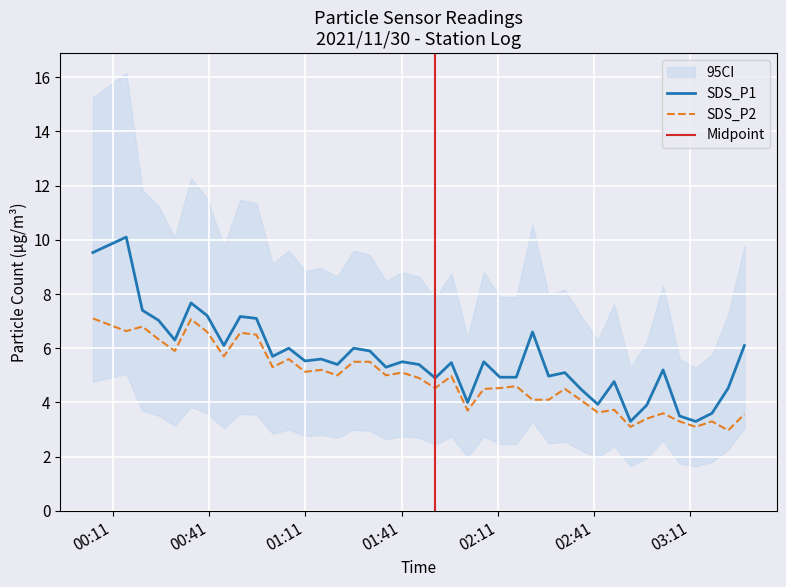

Reading right to left, transcribe all the data shown in this chart.

SDS_P1: 2021/11/30 03:27:50=6.1	2021/11/30 03:22:47=4.5	2021/11/30 03:17:43=3.6	2021/11/30 03:12:40=3.3	2021/11/30 03:07:37=3.5	2021/11/30 03:02:29=5.2	2021/11/30 02:57:24=3.9	2021/11/30 02:52:20=3.3	2021/11/30 02:47:14=4.8	2021/11/30 02:42:09=3.9	2021/11/30 02:37:04=4.5	2021/11/30 02:31:52=5.1	2021/11/30 02:26:50=5.0	2021/11/30 02:21:48=6.6	2021/11/30 02:16:44=4.9	2021/11/30 02:11:39=4.9	2021/11/30 02:06:37=5.5	2021/11/30 02:01:35=4.0	2021/11/30 01:56:31=5.5	2021/11/30 01:51:29=4.9	2021/11/30 01:46:26=5.4	2021/11/30 01:41:12=5.5	2021/11/30 01:36:08=5.3	2021/11/30 01:31:06=5.9	2021/11/30 01:26:03=6.0	2021/11/30 01:21:00=5.4	2021/11/30 01:15:57=5.6	2021/11/30 01:10:54=5.5	2021/11/30 01:05:51=6.0	2021/11/30 01:00:49=5.7	2021/11/30 00:55:45=7.1	2021/11/30 00:50:43=7.2	2021/11/30 00:45:37=6.1	2021/11/30 00:40:26=7.2	2021/11/30 00:35:23=7.7	2021/11/30 00:30:21=6.3	2021/11/30 00:25:16=7.0	2021/11/30 00:20:14=7.4	2021/11/30 00:15:12=10.1	2021/11/30 00:04:48=9.5
SDS_P2: 2021/11/30 03:27:50=3.6	2021/11/30 03:22:47=3.0	2021/11/30 03:17:43=3.3	2021/11/30 03:12:40=3.1	2021/11/30 03:07:37=3.3	2021/11/30 03:02:29=3.6	2021/11/30 02:57:24=3.4	2021/11/30 02:52:20=3.1	2021/11/30 02:47:14=3.7	2021/11/30 02:42:09=3.6	2021/11/30 02:37:04=4.1	2021/11/30 02:31:52=4.5	2021/11/30 02:26:50=4.1	2021/11/30 02:21:48=4.1	2021/11/30 02:16:44=4.6	2021/11/30 02:11:39=4.5	2021/11/30 02:06:37=4.5	2021/11/30 02:01:35=3.7	2021/11/30 01:56:31=5.0	2021/11/30 01:51:29=4.5	2021/11/30 01:46:26=4.9	2021/11/30 01:41:12=5.1	2021/11/30 01:36:08=5.0	2021/11/30 01:31:06=5.5	2021/11/30 01:26:03=5.5	2021/11/30 01:21:00=5.0	2021/11/30 01:15:57=5.2	2021/11/30 01:10:54=5.1	2021/11/30 01:05:51=5.6	2021/11/30 01:00:49=5.3	2021/11/30 00:55:45=6.5	2021/11/30 00:50:43=6.6	2021/11/30 00:45:37=5.7	2021/11/30 00:40:26=6.6	2021/11/30 00:35:23=7.1	2021/11/30 00:30:21=5.9	2021/11/30 00:25:16=6.3	2021/11/30 00:20:14=6.8	2021/11/30 00:15:12=6.6	2021/11/30 00:04:48=7.1